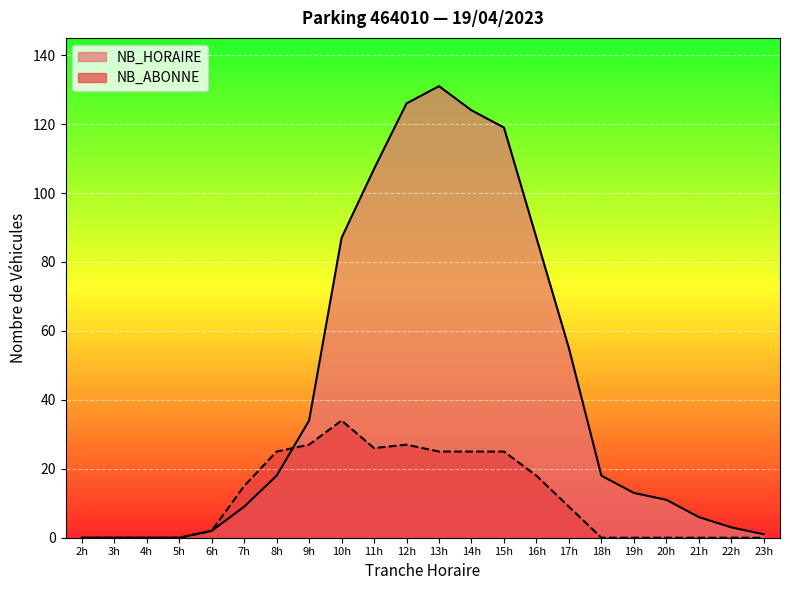

The NB_ABONNE series shows 10 at 9. True or false?

False